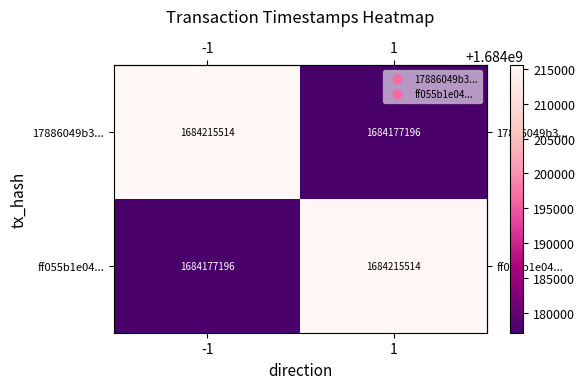

The 17886049b3... series shows 2766354514 at 1. True or false?

False